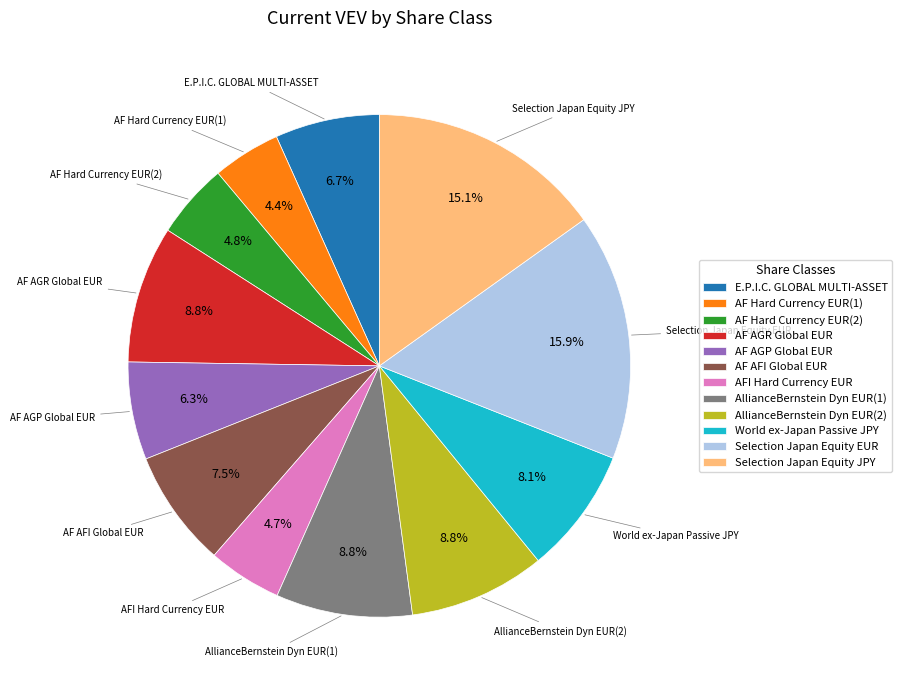

Combined, what portion of the pie is AF AGR Global EUR and Selection Japan Equity EUR?

24.7%